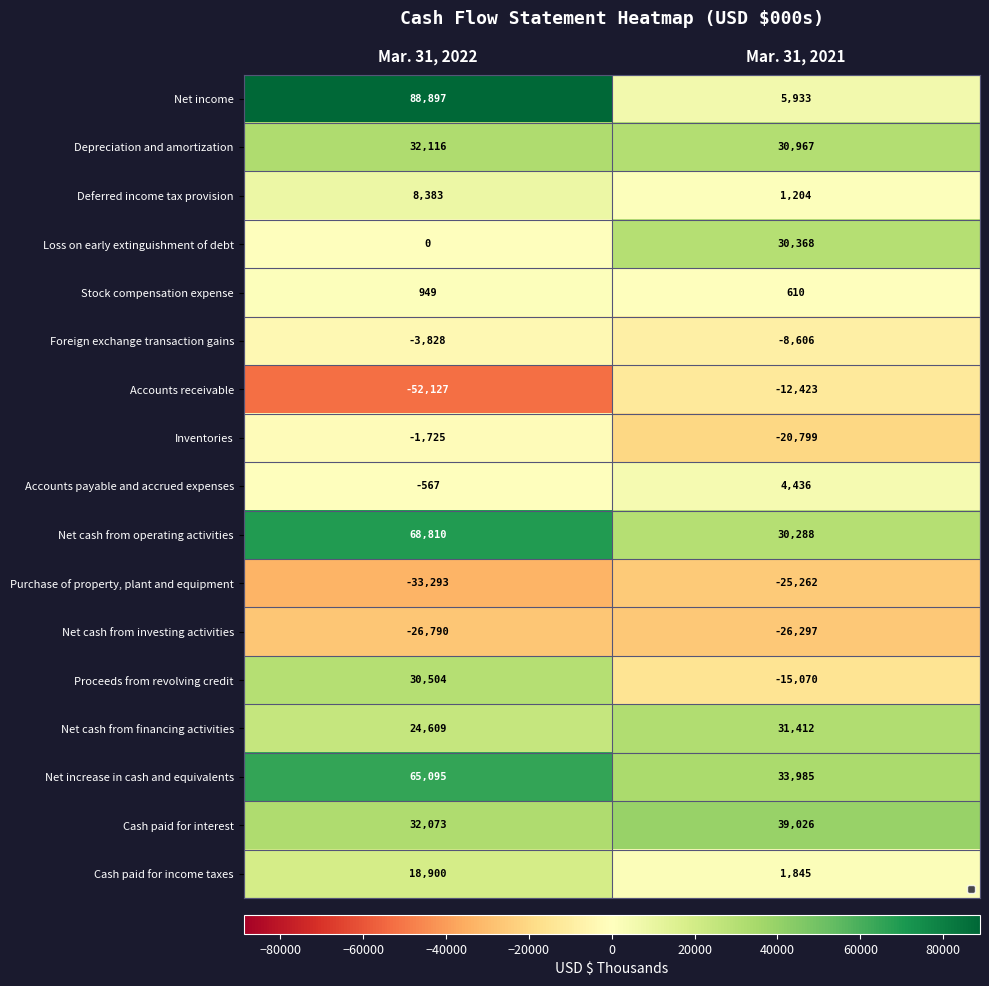

What is the difference between the Inventories values at Mar. 31, 2022 and Mar. 31, 2021?

19074